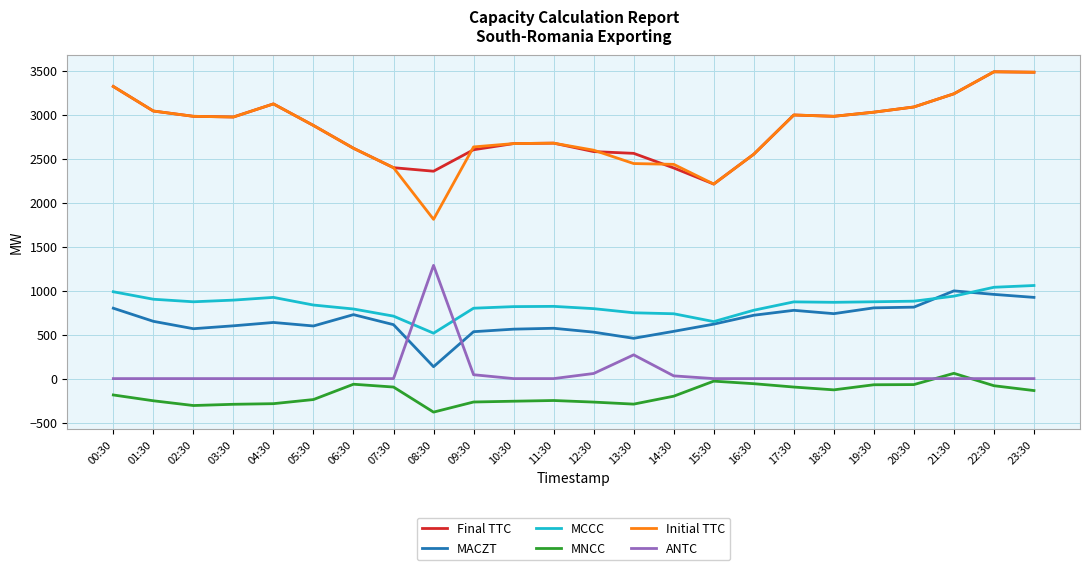

How many categories are shown in the chart?

24